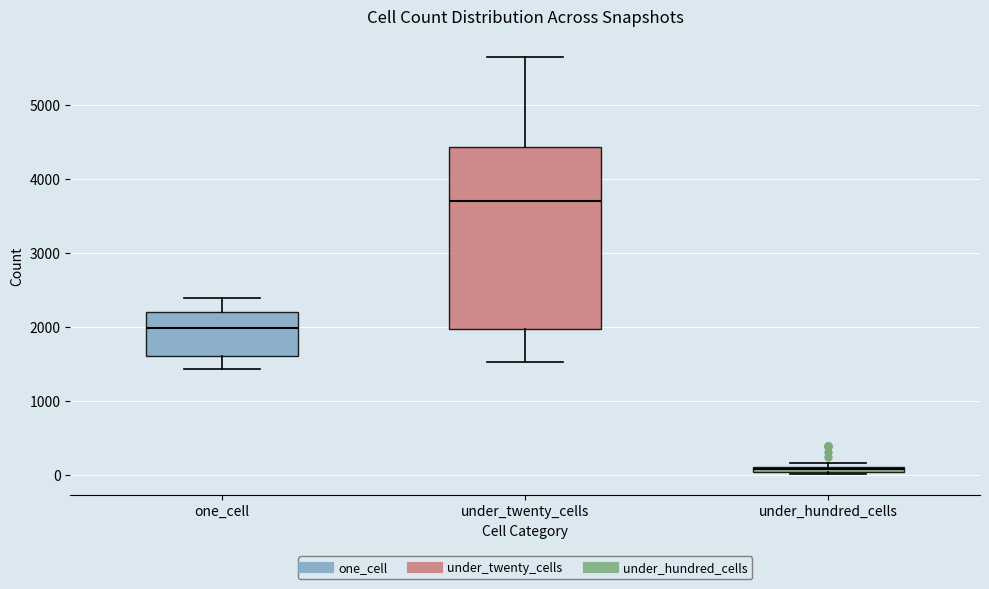

Where is the upper edge of the box for one_cell on the y-axis? The values are not printed on the chart, so give them approximately, as read against the axis.

2200